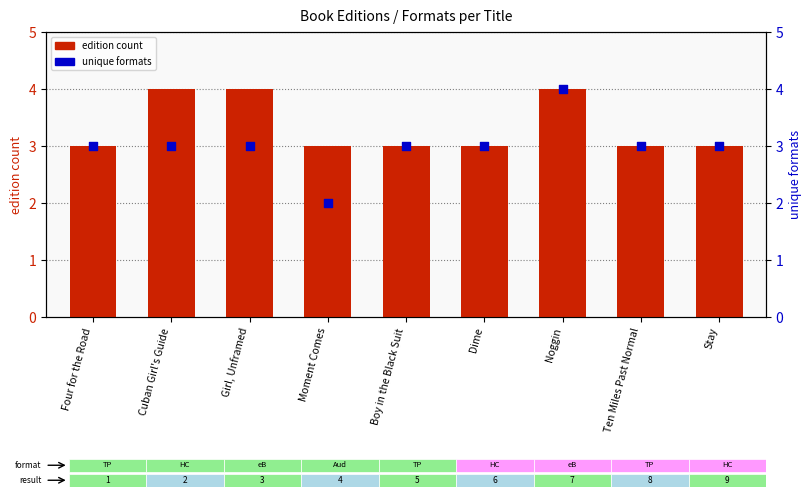

Which series has the largest total across all categories?

edition count